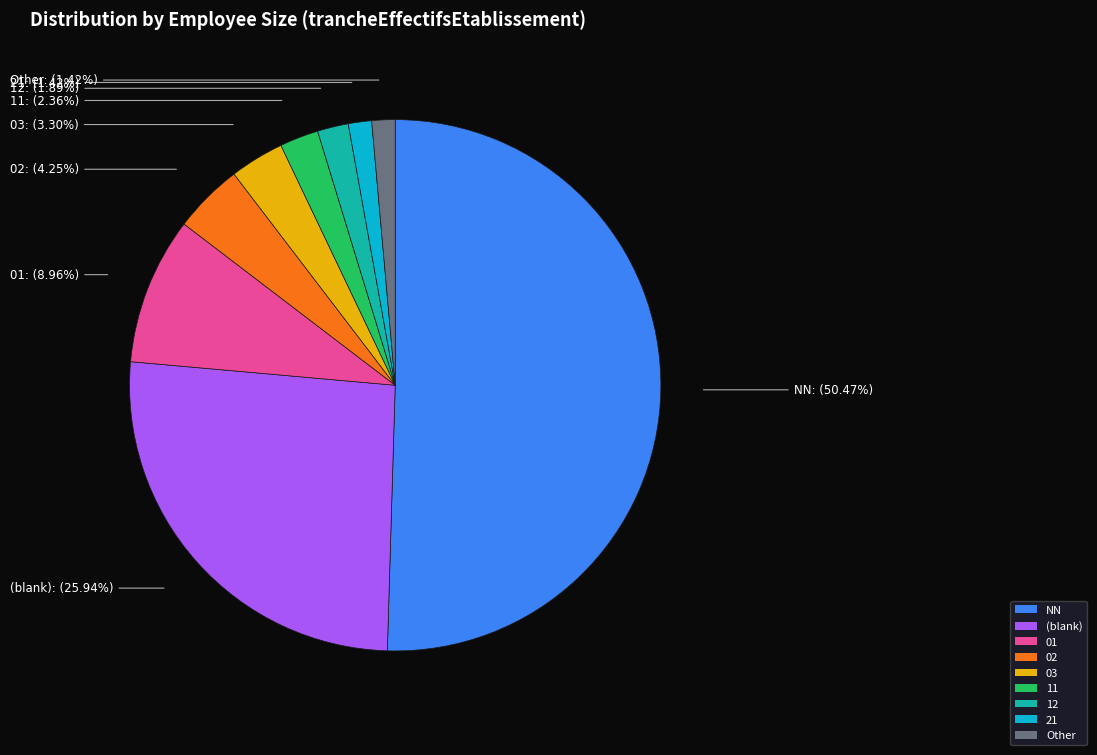

Combined, do 02 and Other account for over 50%?

No